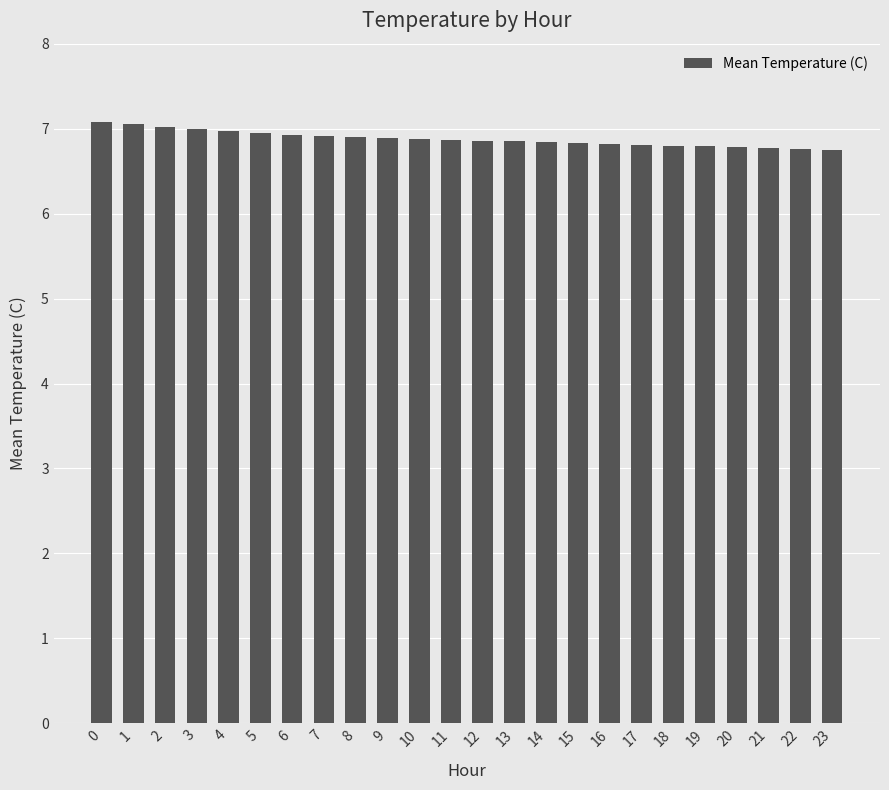

Are the bars horizontal?

No